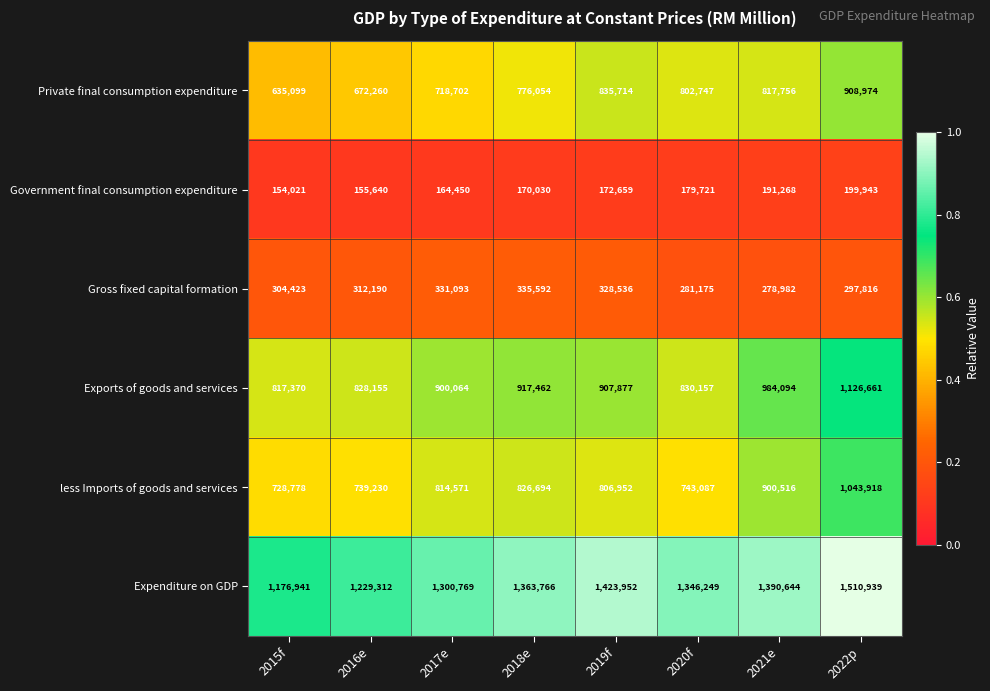

What is the smallest value displayed?

154021